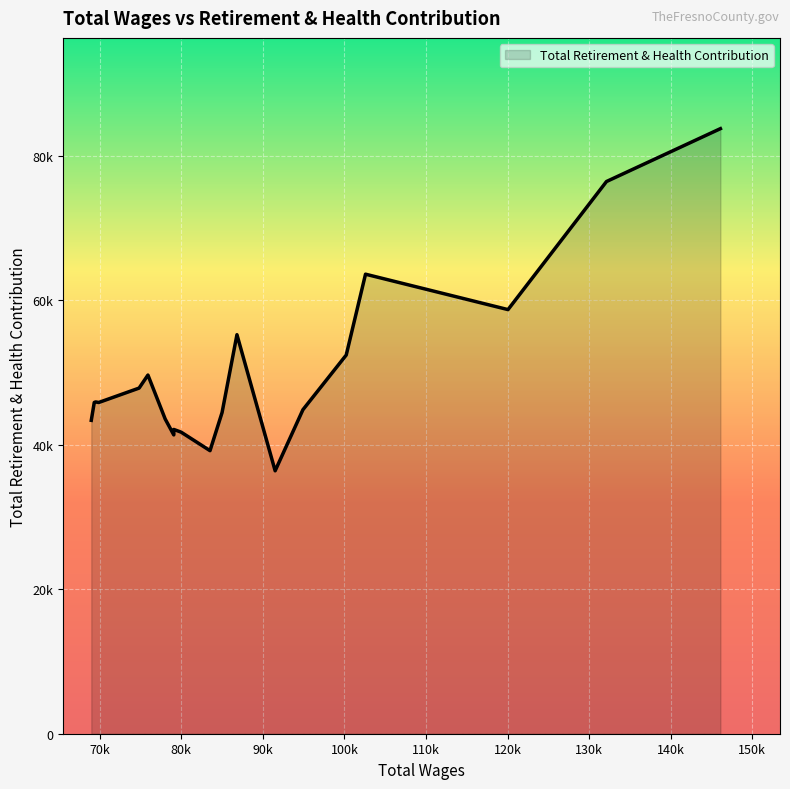

What is the sum of the values at 85000.0 and 79080.0?

86622